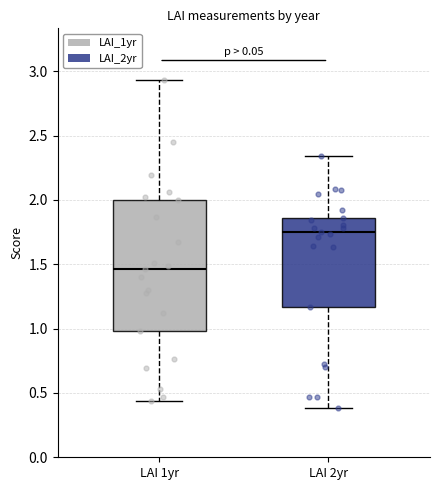

Which box is the tallest, from its lower edge to its upper edge?

LAI 1yr